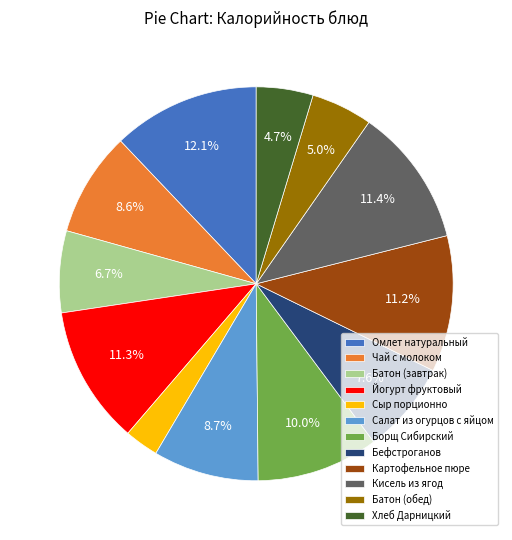

Which category has the biggest portion of the pie?

Омлет натуральный